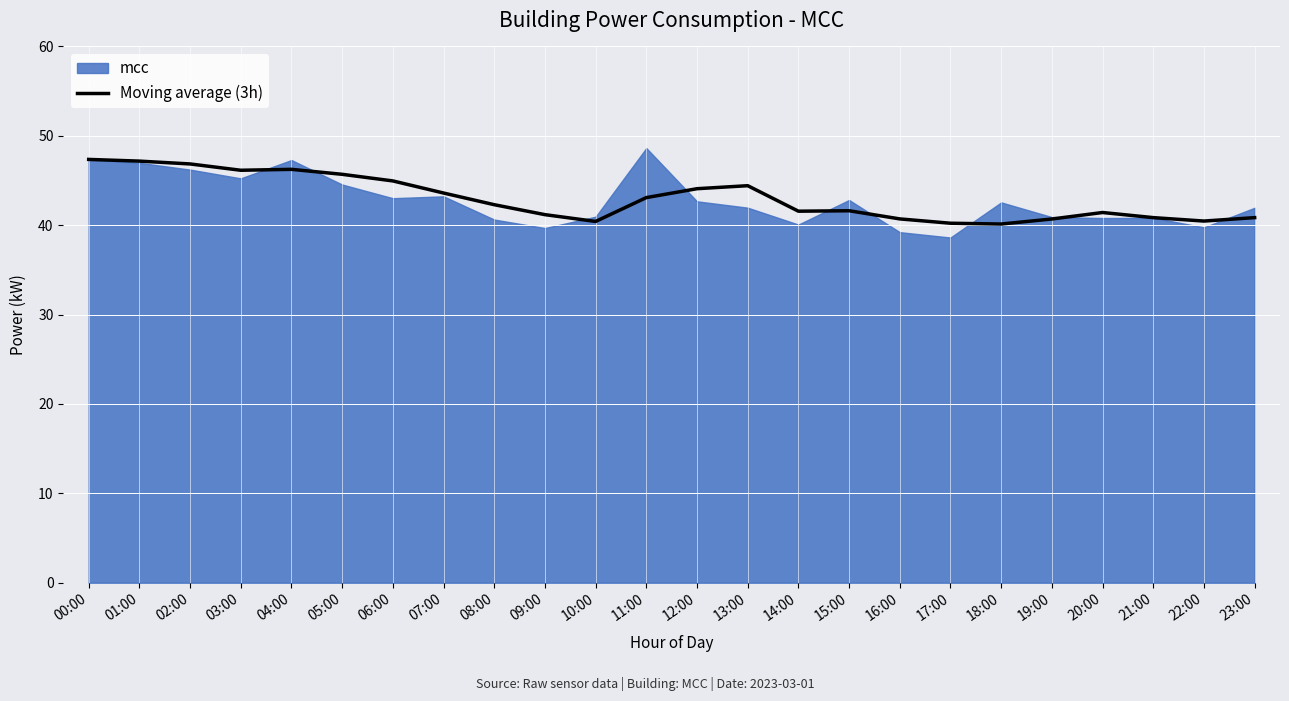

What is the label of the 12th point from the left?

11:00